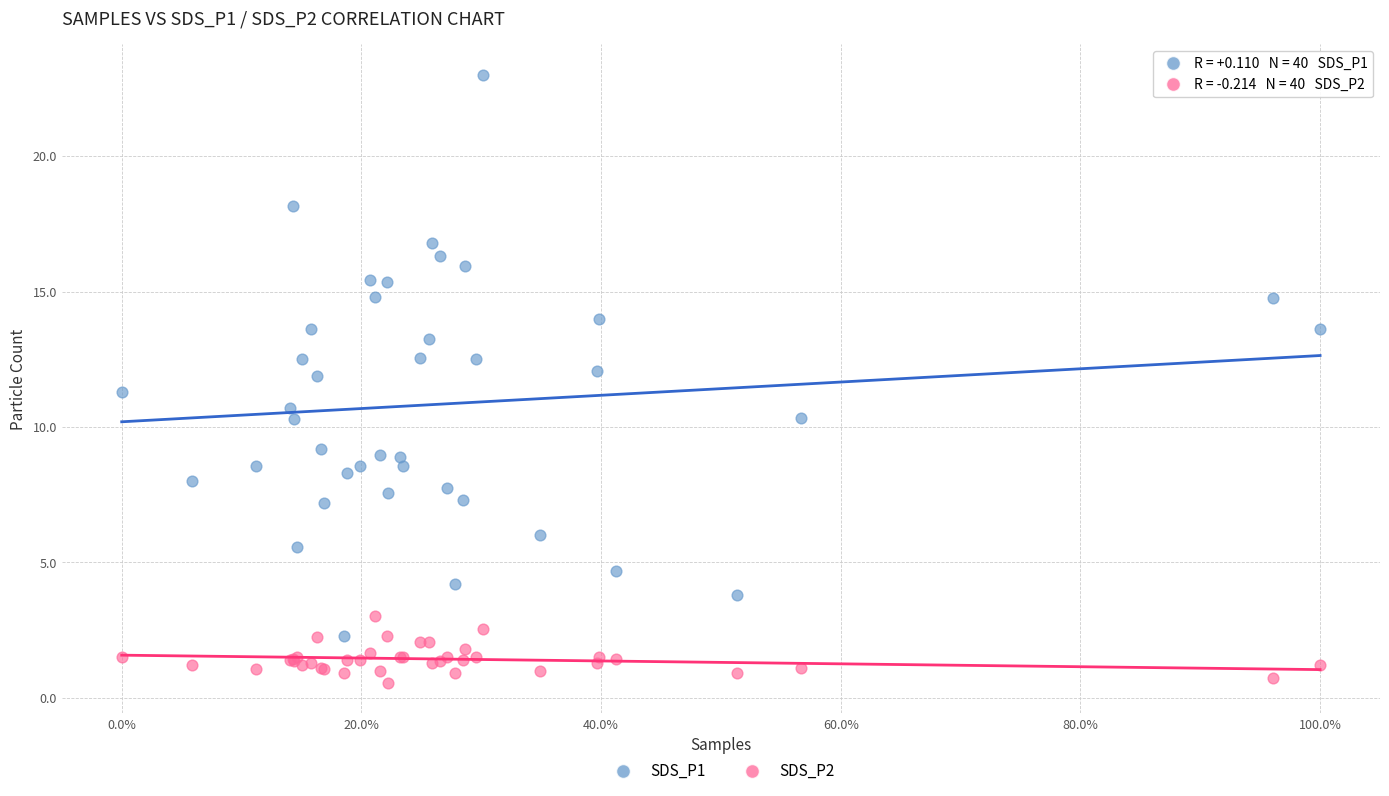

Which series reaches the maximum Y coordinate?

SDS_P1